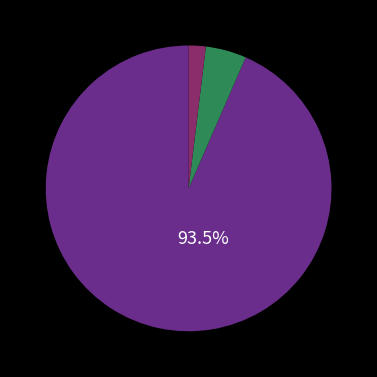

Is there a majority slice in this chart?

Yes